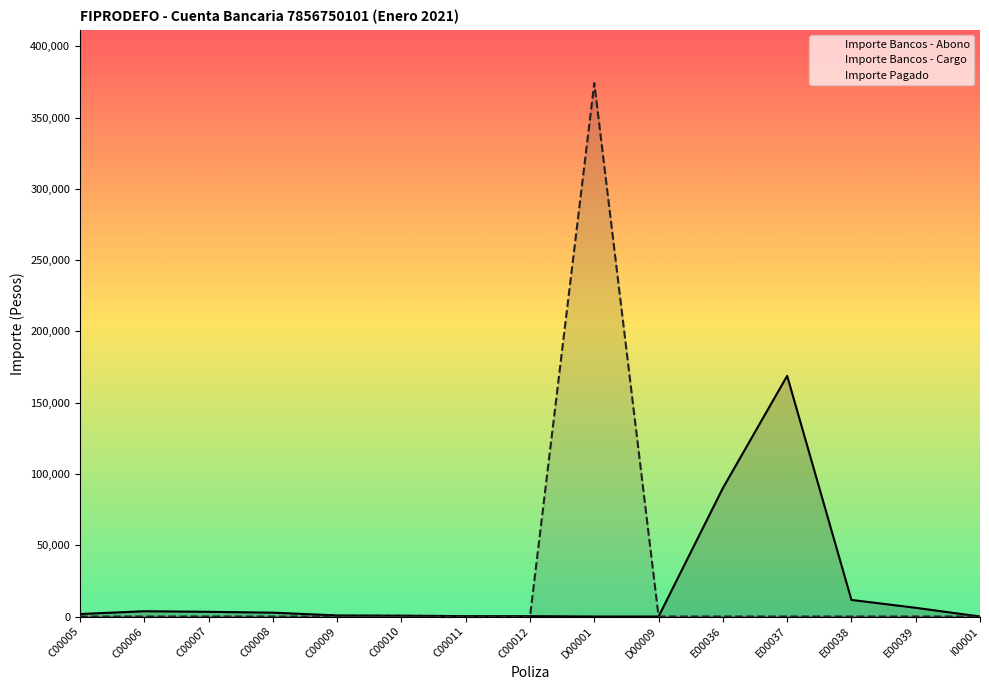

How many interior local valleys does the Importe Bancos - Abono series have?

1